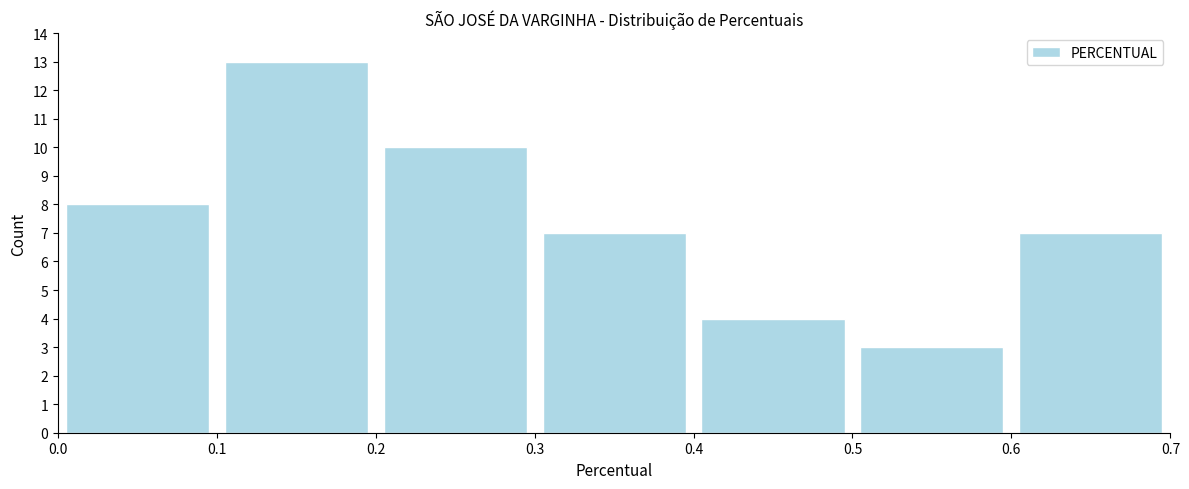

Reading left to right, list every bar in this chart as the range it spans on the x-axis followed by its height. The values are not printed on the chart, so give them approximately, as read against the axis.

0.0 to 0.1: 8
0.1 to 0.2: 13
0.2 to 0.3: 10
0.3 to 0.4: 7
0.4 to 0.5: 4
0.5 to 0.6: 3
0.6 to 0.7: 7